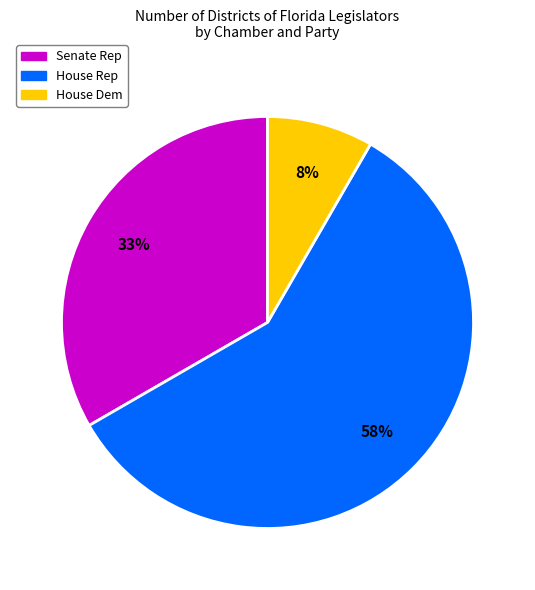

Does any single category account for the majority?

Yes